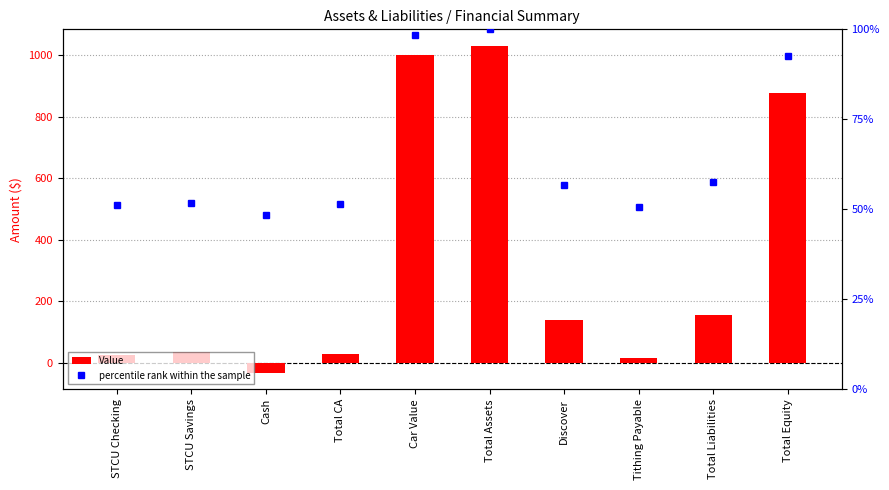

At how many categories does at least one series exceed 633?

3